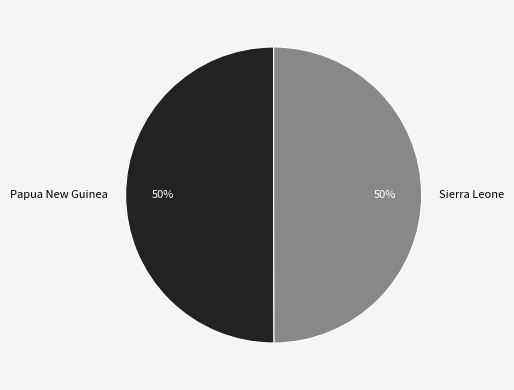

Count the number of slices in the pie.

2